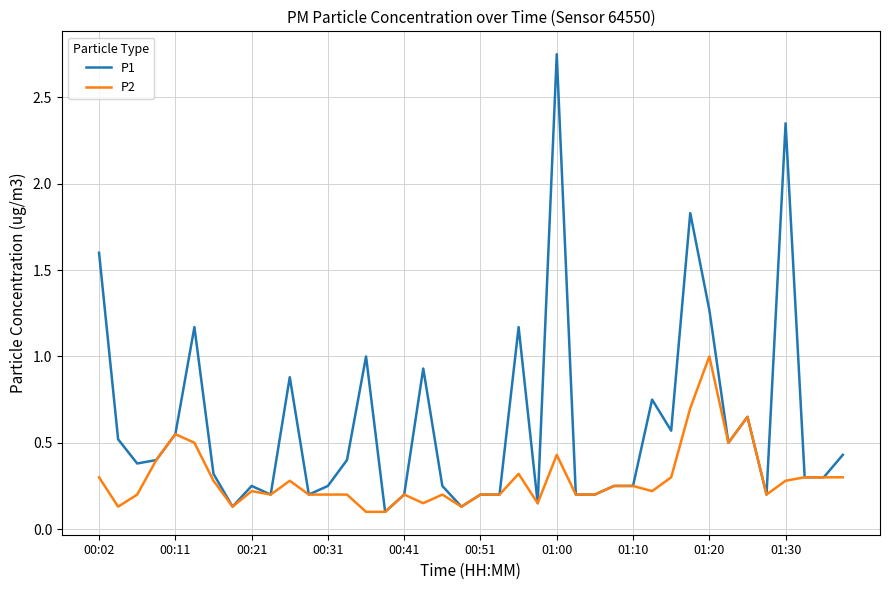

What is the maximum value for P2?

1.0